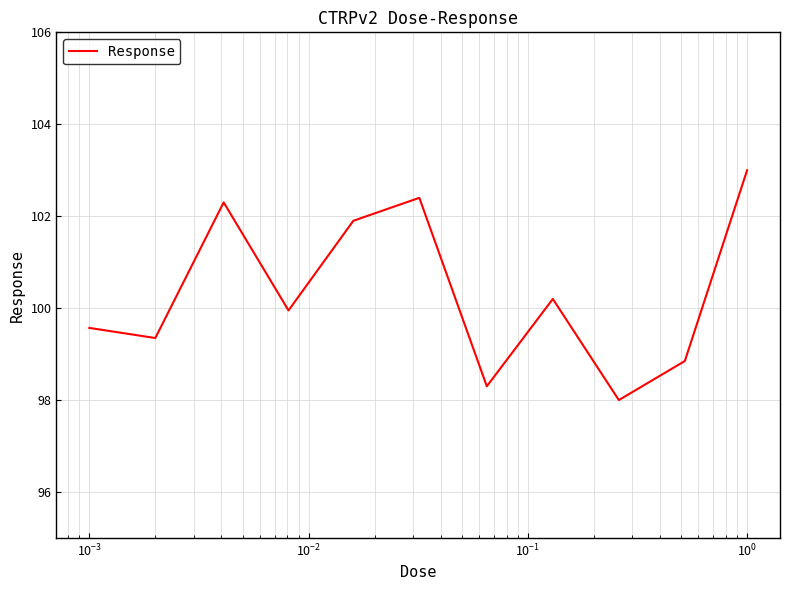

Does the chart display data point markers on the line(s)?

No